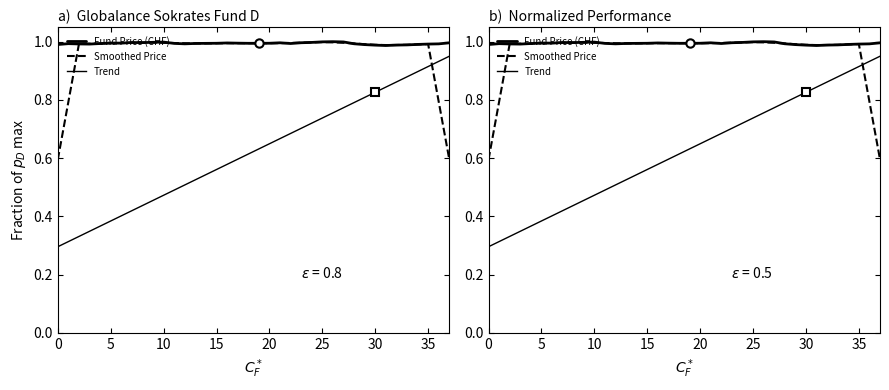

Which has a higher value, 14 or 18?

18